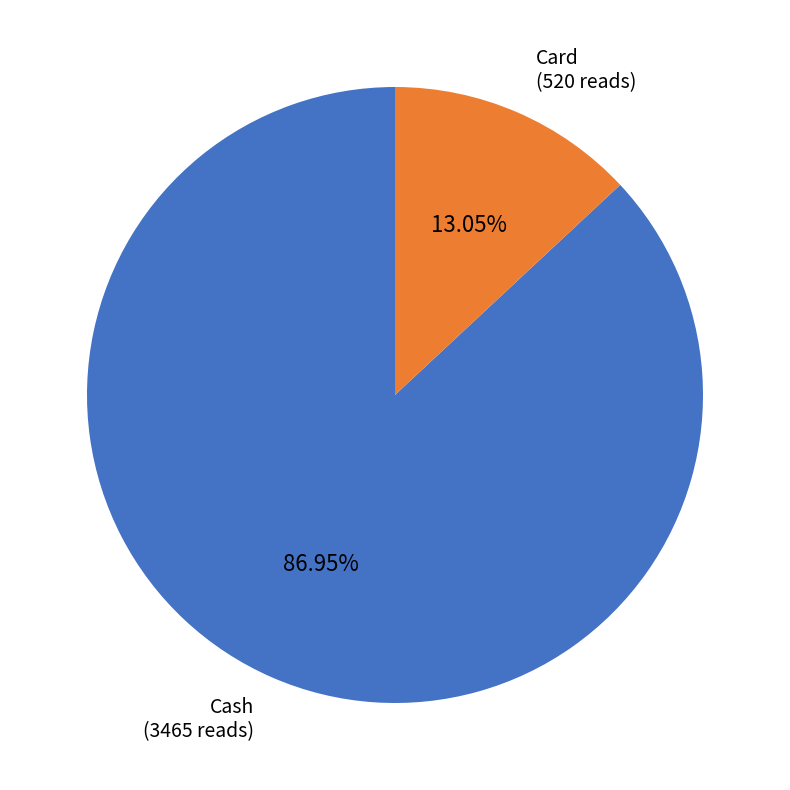

Which slice is the largest?

Cash